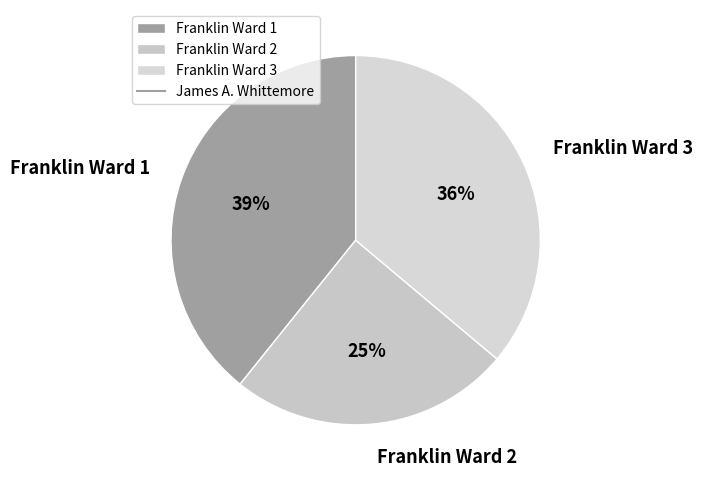

Count the number of slices in the pie.

3